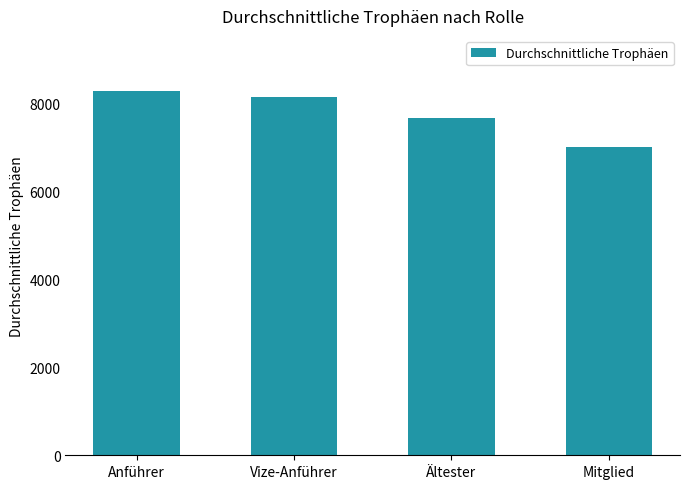

Where is the data nearest to the value 7652?

Ältester